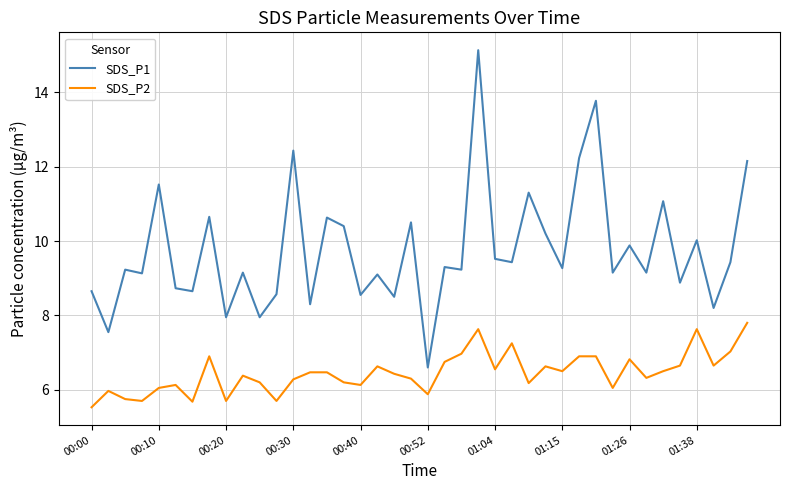

At how many categories does at least one series exceed 6?

40